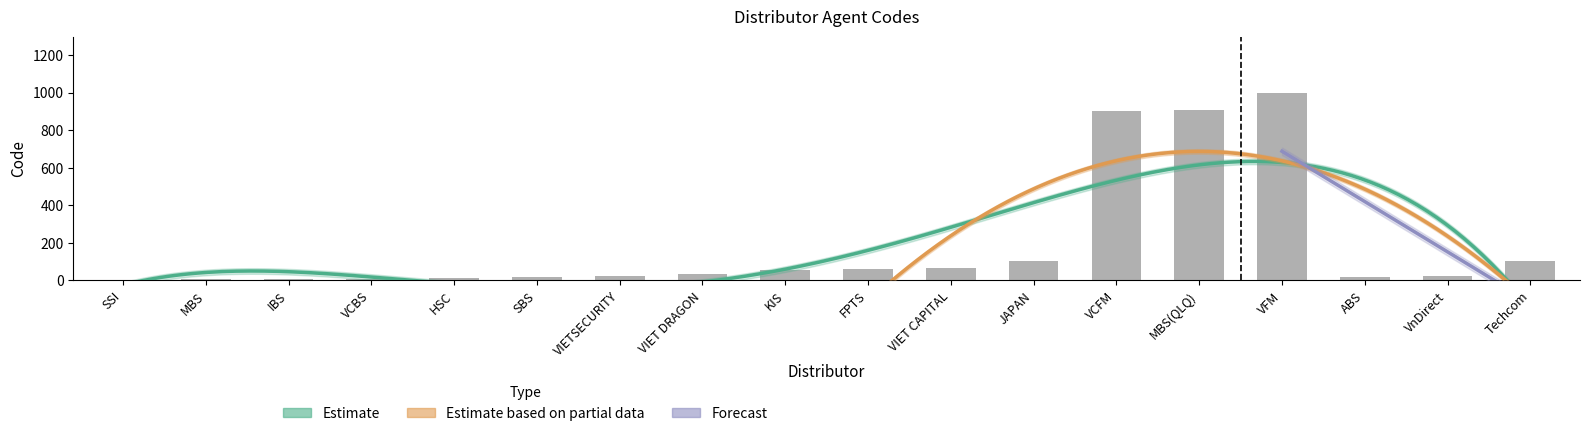

How many data points does each series have?

18